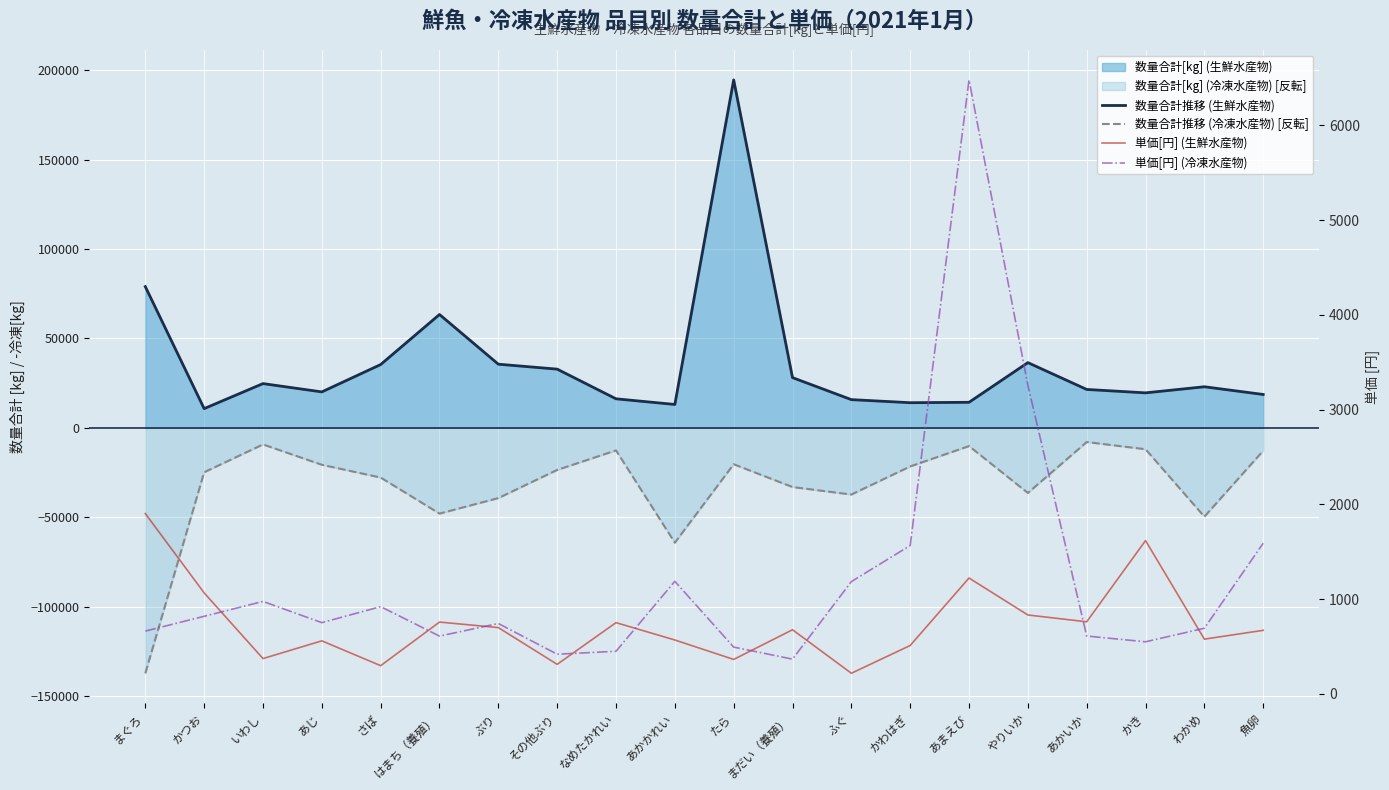

What is the sum of the 数量合計推移 (冷凍水産物) [反転] values at いわし and ぶり?

-48553